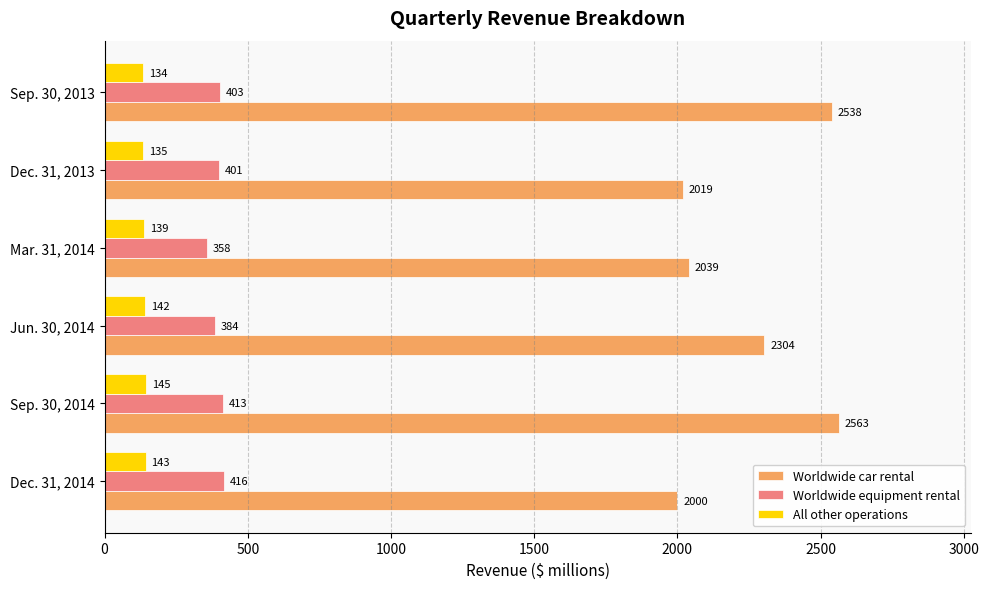

At which label does Worldwide car rental reach its minimum?

Dec. 31, 2014